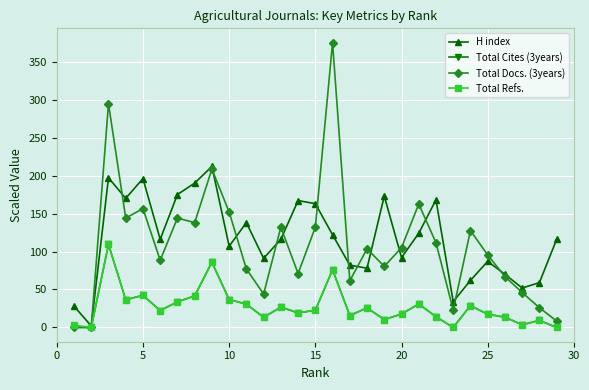

What is the maximum value shown in the chart?

375.0